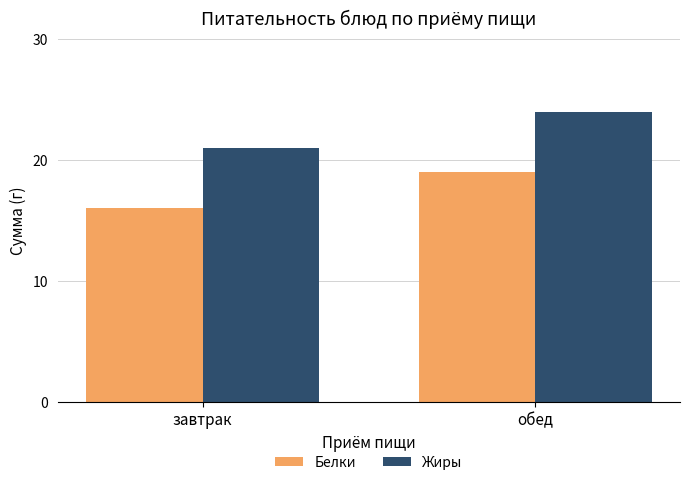

Reading left to right, list all the values displayed in this chart.

Белки: 16	19
Жиры: 21	24